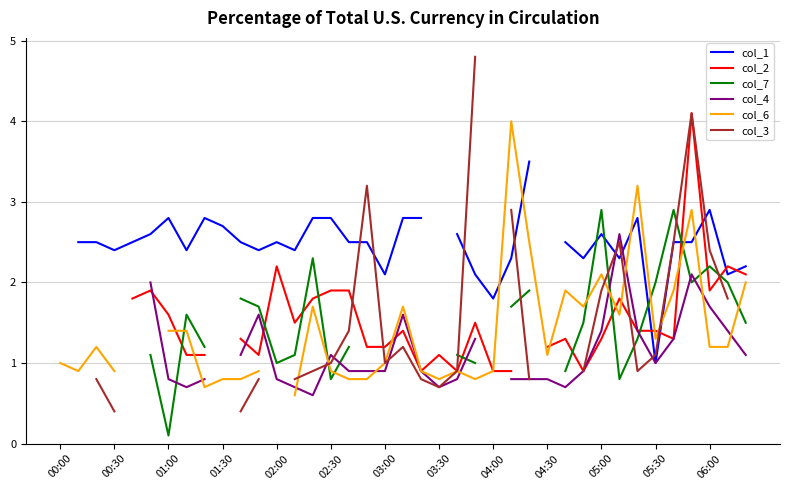

Rank the series at 03:00 from lowest to highest value.

col_4, col_6, col_3, col_2, col_7, col_1